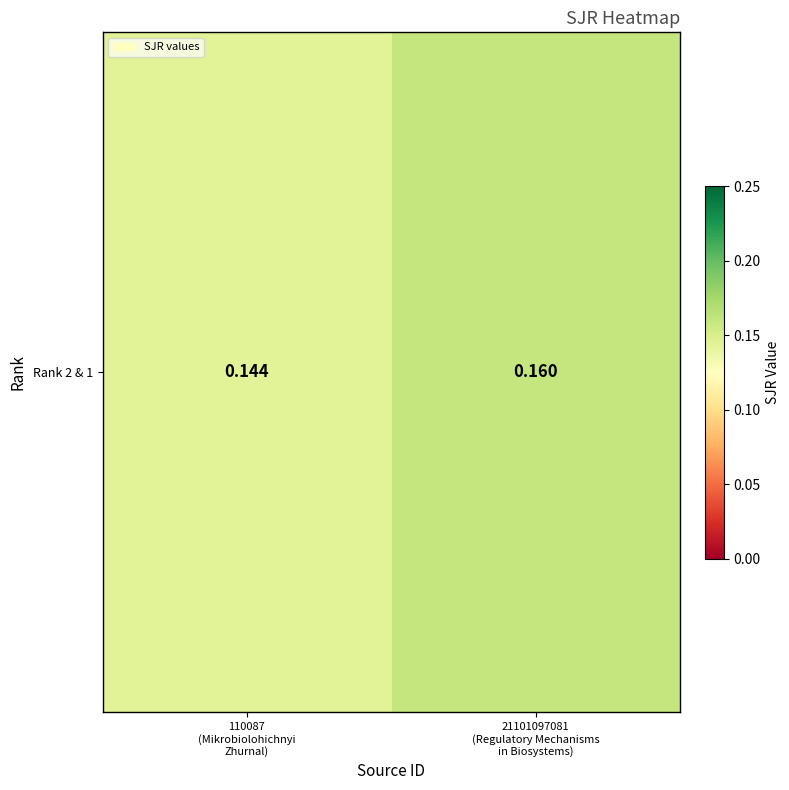

What is the sum of all values?

0.3